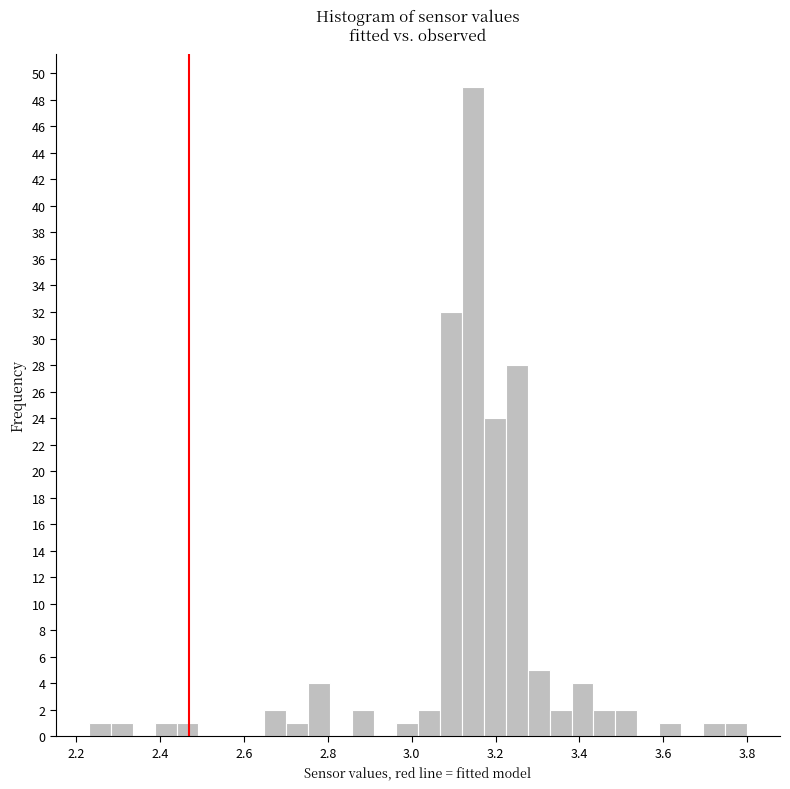

Read against the x-axis, roughly where is the centre of the tallest bar?

3.14